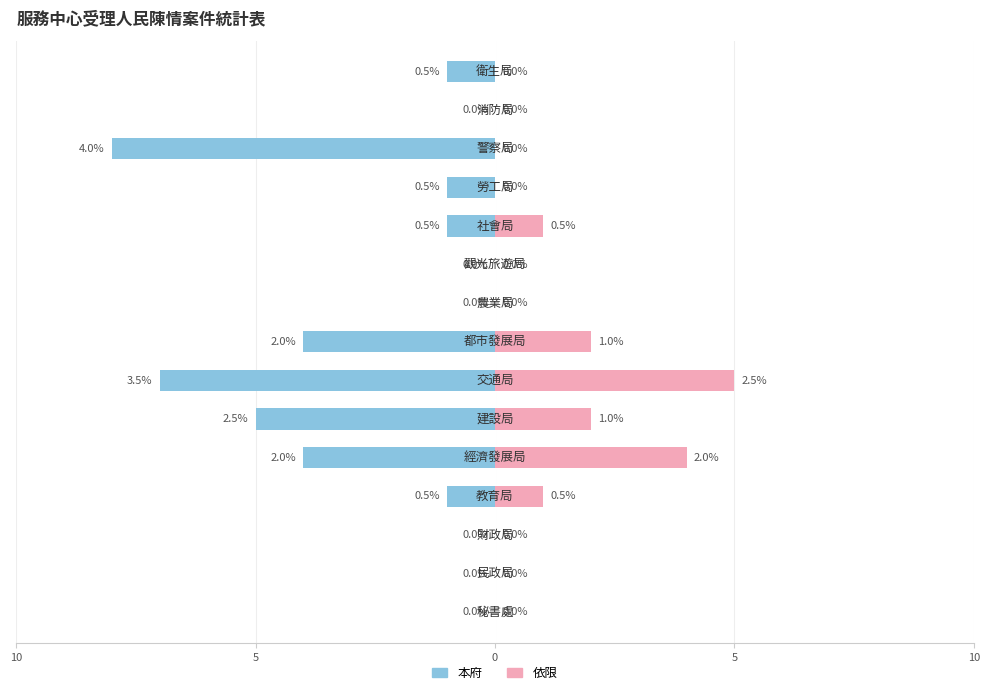

How many categories are shown in the chart?

15